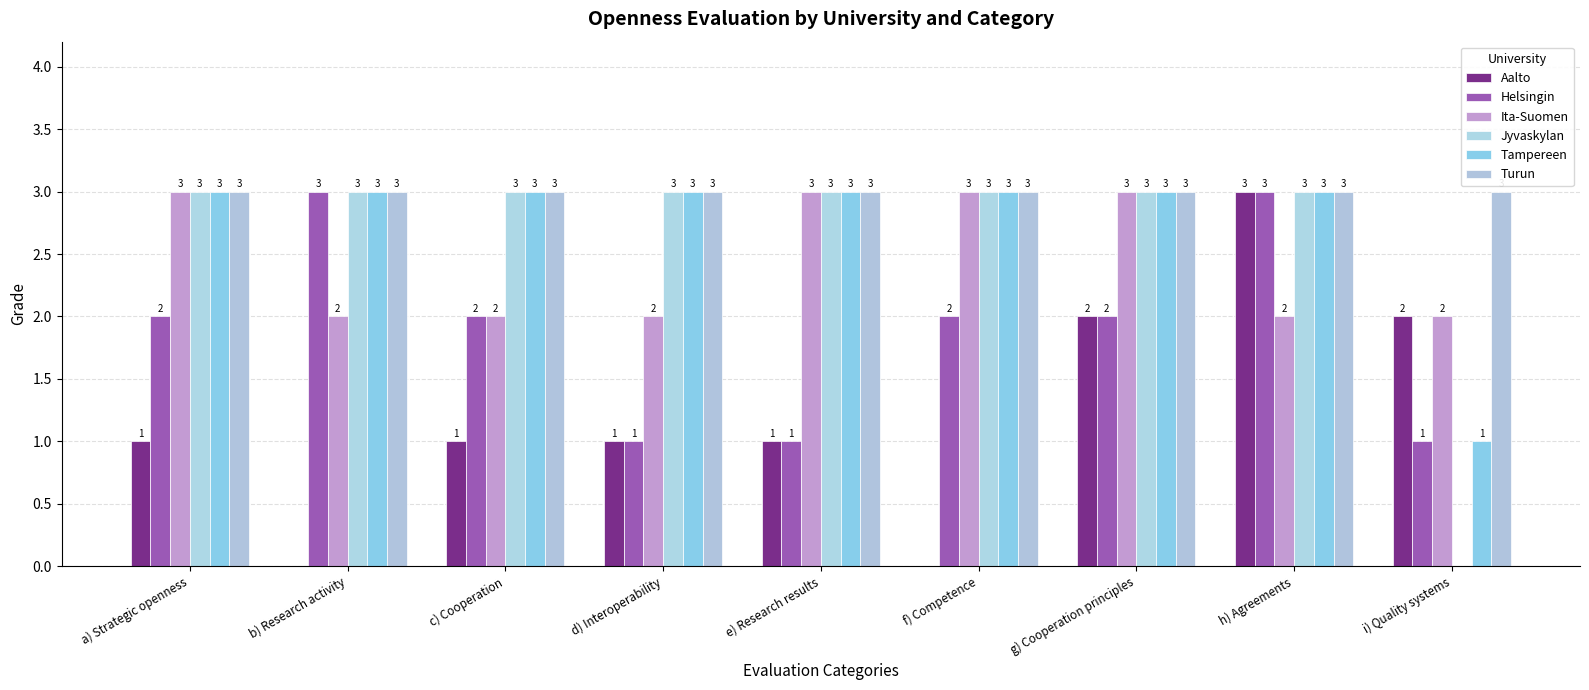

The Tampereen series shows 1 at e) Research results. True or false?

False